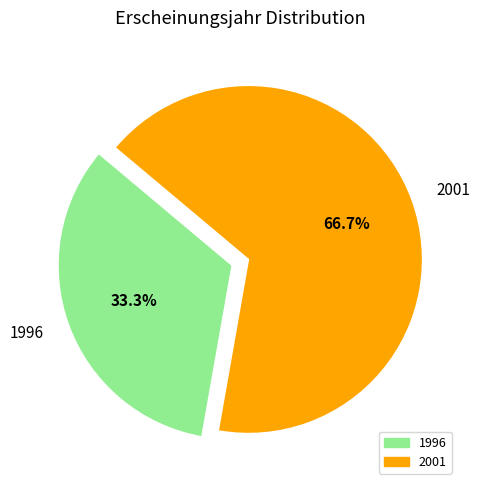

What is the largest slice in the pie chart?

2001